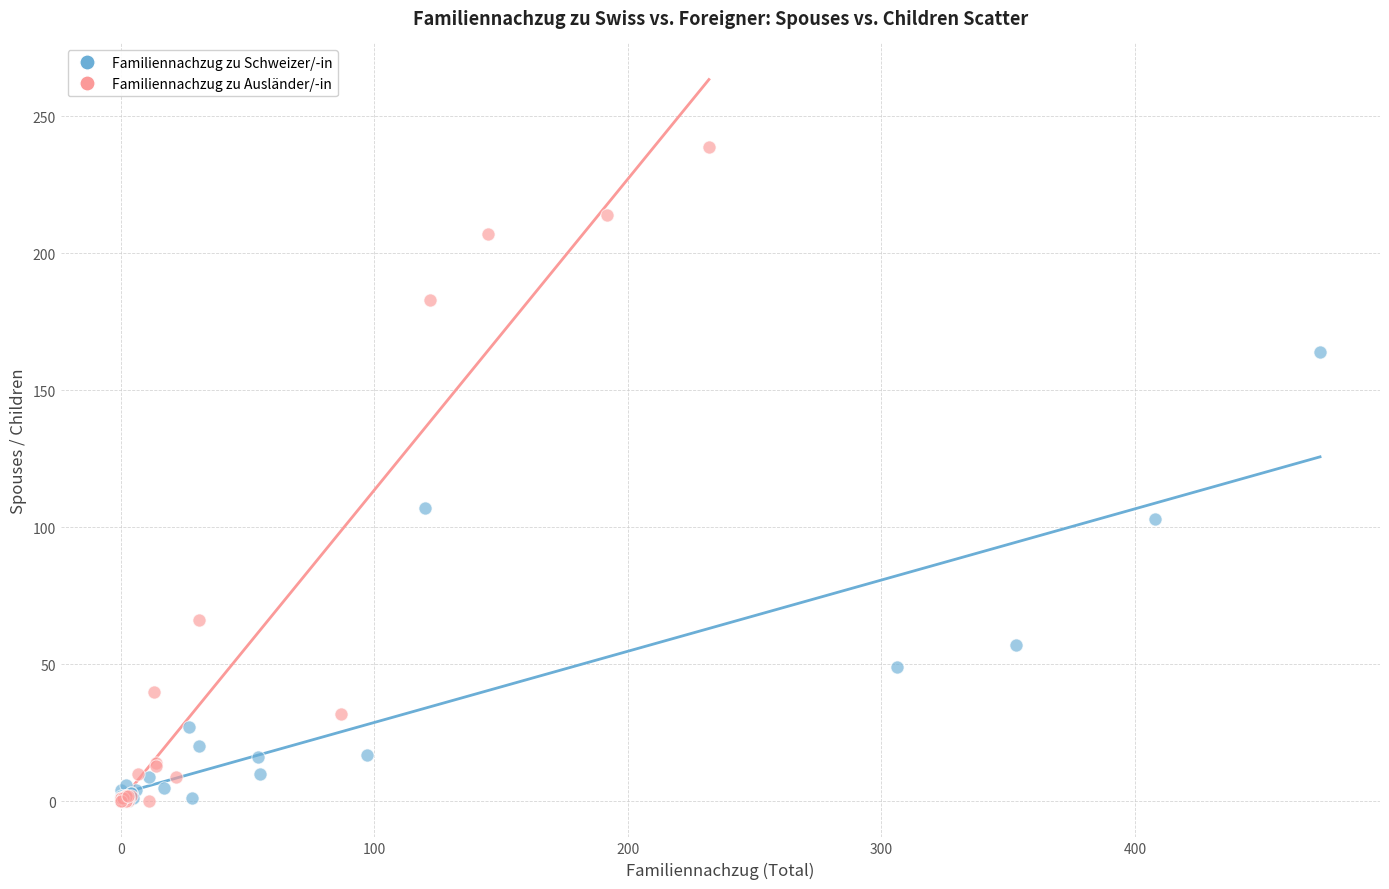

Which series has the widest spread of Y values?

Familiennachzug zu Ausländer/-in